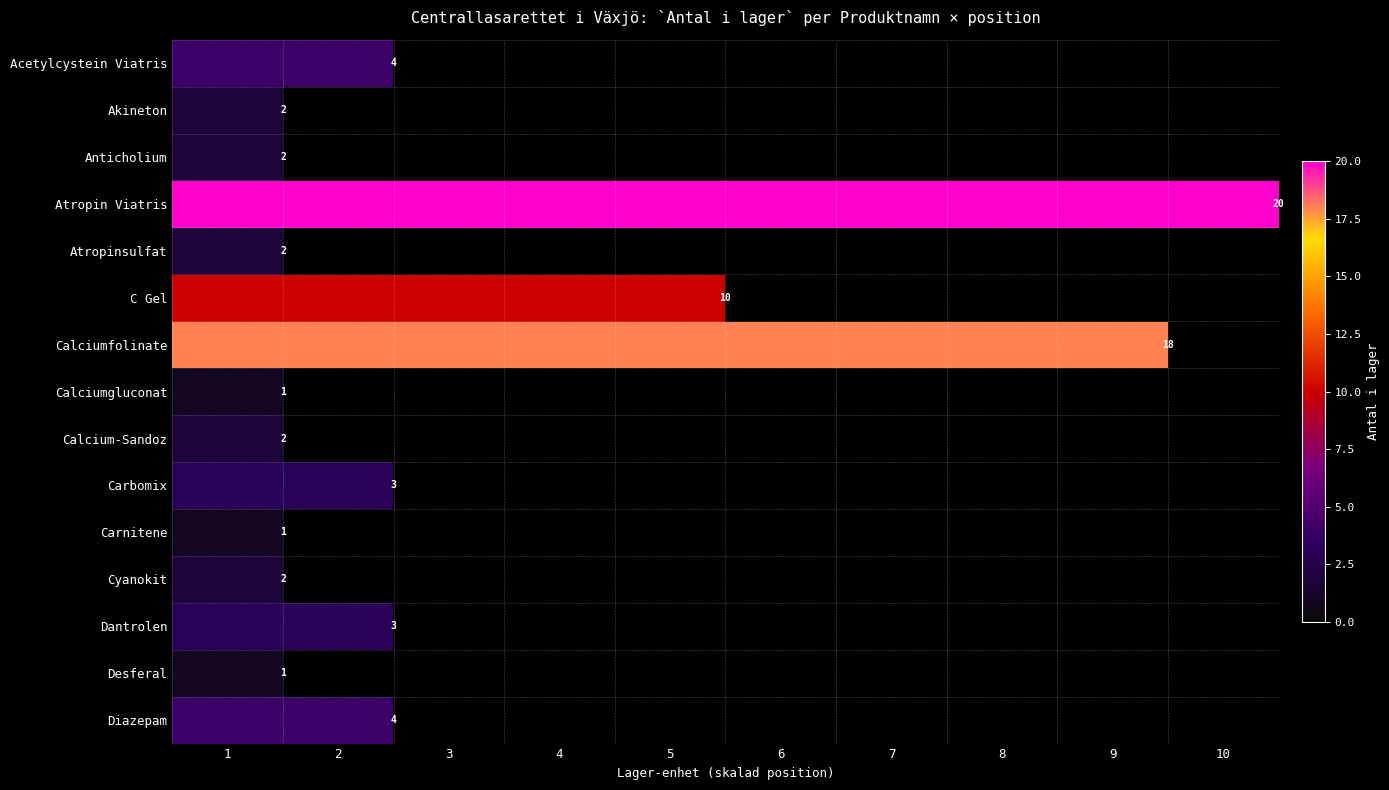

The Desferal series shows 1 at 1. True or false?

True